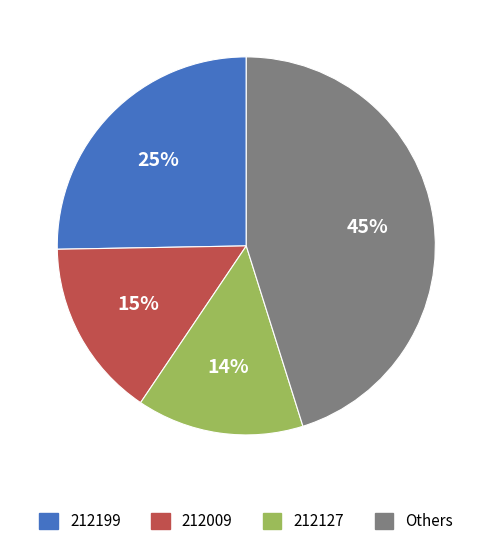

Is there any slice that represents more than half of the pie?

No